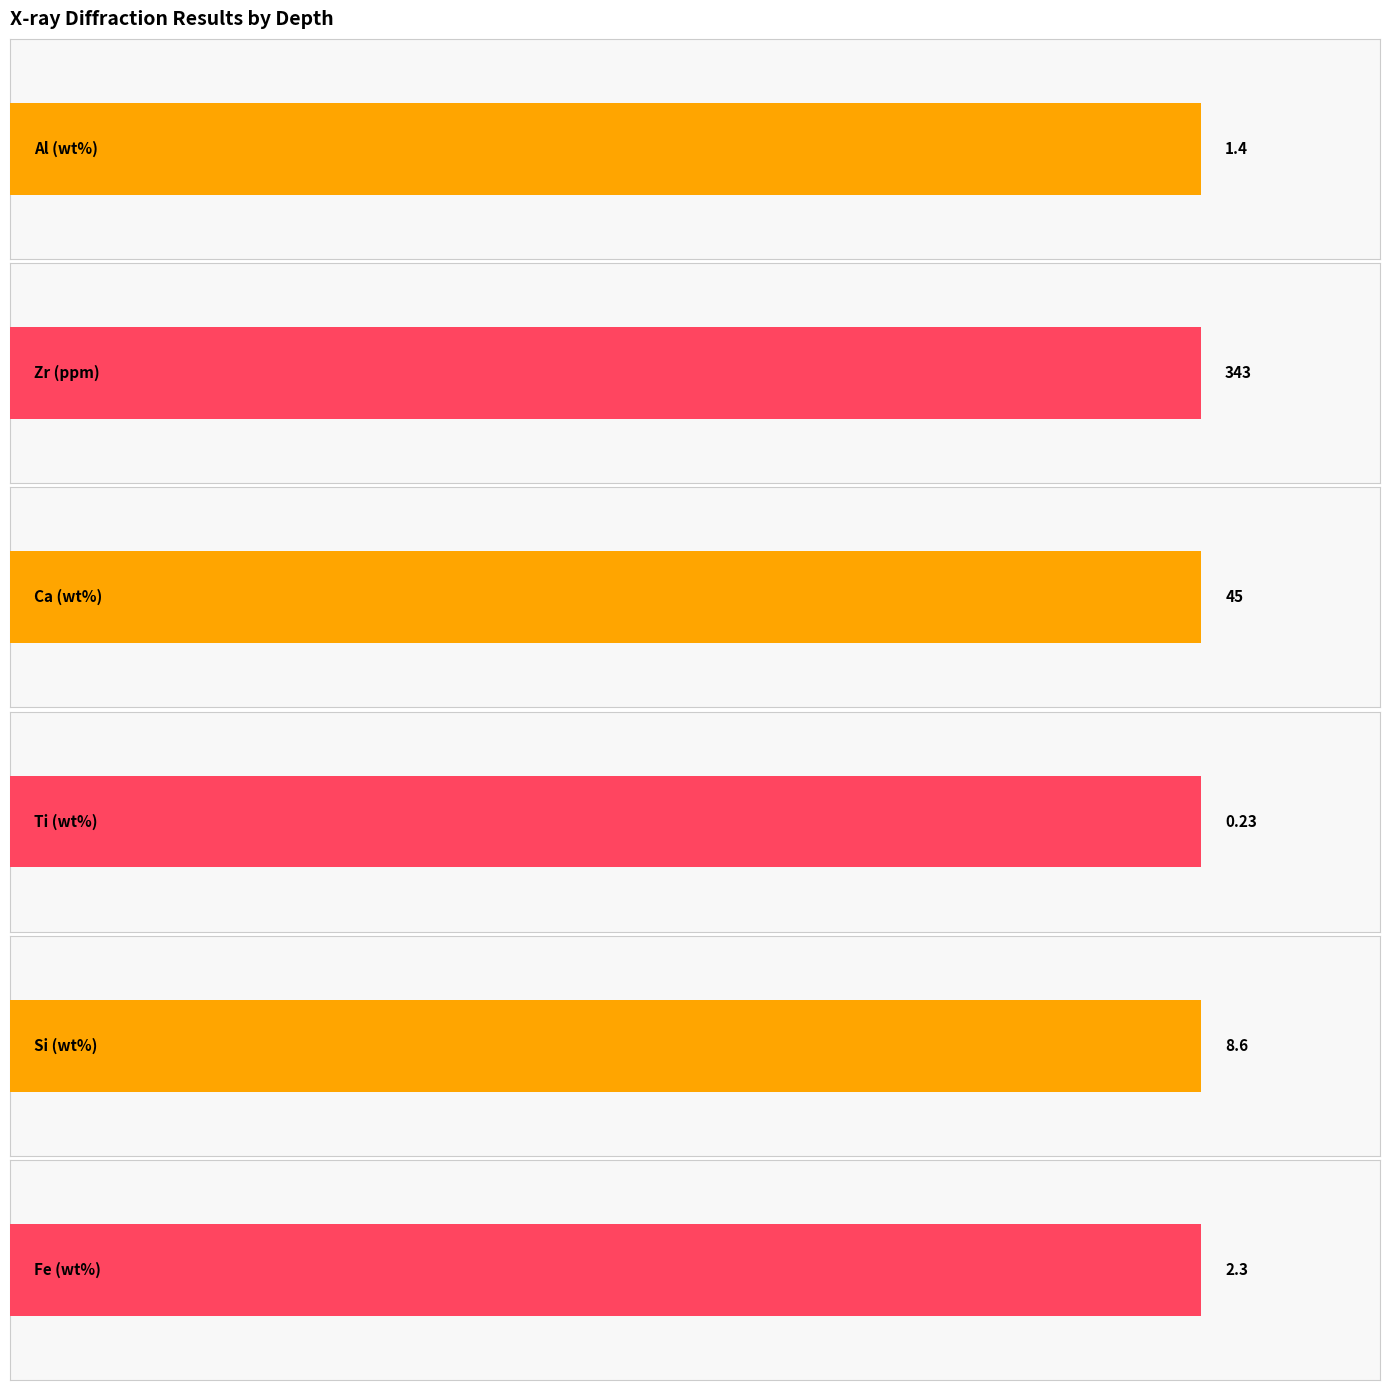

The Fe (wt%) series shows 0.2 at 137.12. True or false?

False